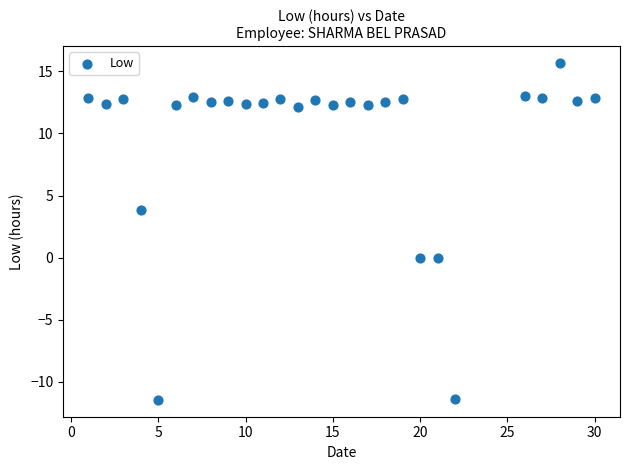

What is the range of X values (max minus min)?

29.0